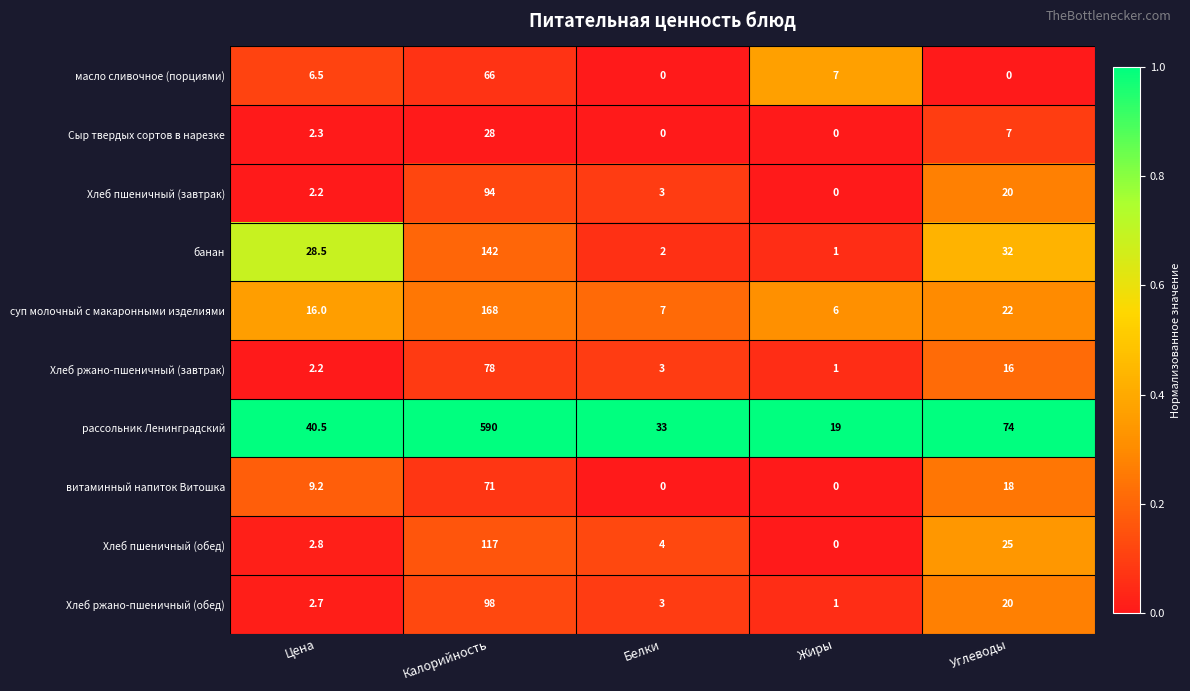

List the series in order of their peak value, lowest first.

Сыр твердых сортов в нарезке, масло сливочное (порциями), витаминный напиток Витошка, Хлеб ржано-пшеничный (завтрак), Хлеб пшеничный (завтрак), Хлеб ржано-пшеничный (обед), Хлеб пшеничный (обед), банан, суп молочный с макаронными изделиями, рассольник Ленинградский